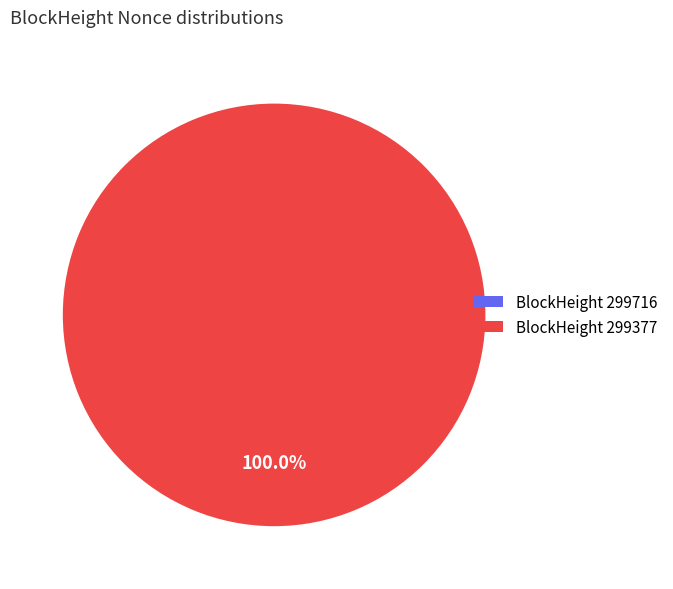

Is it true that 299377 is 100% of the pie?

True